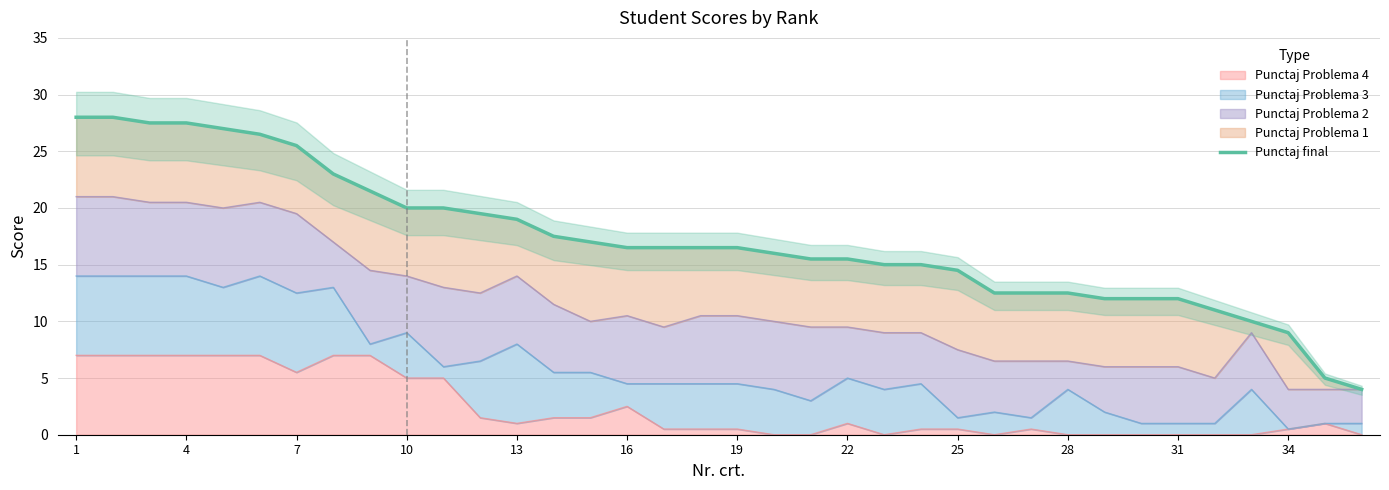

True or false: Punctaj Problema 4 has a value of 12.0 at 4.

False